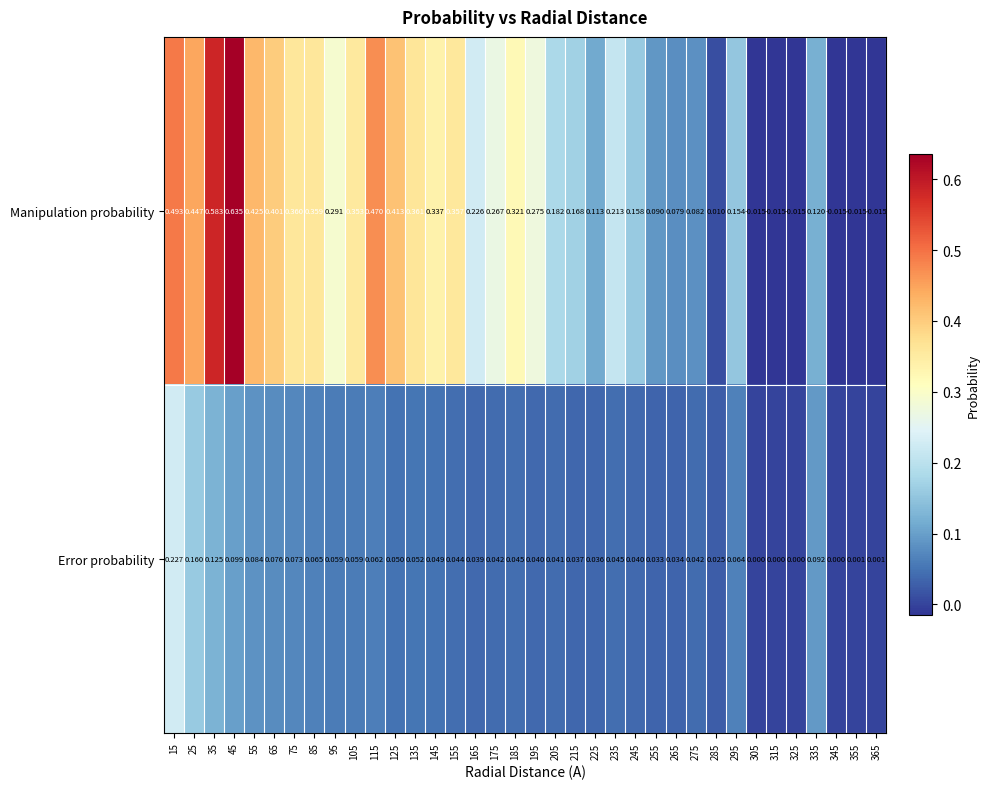

Rank the series at 235 from lowest to highest value.

Error probability, Manipulation probability